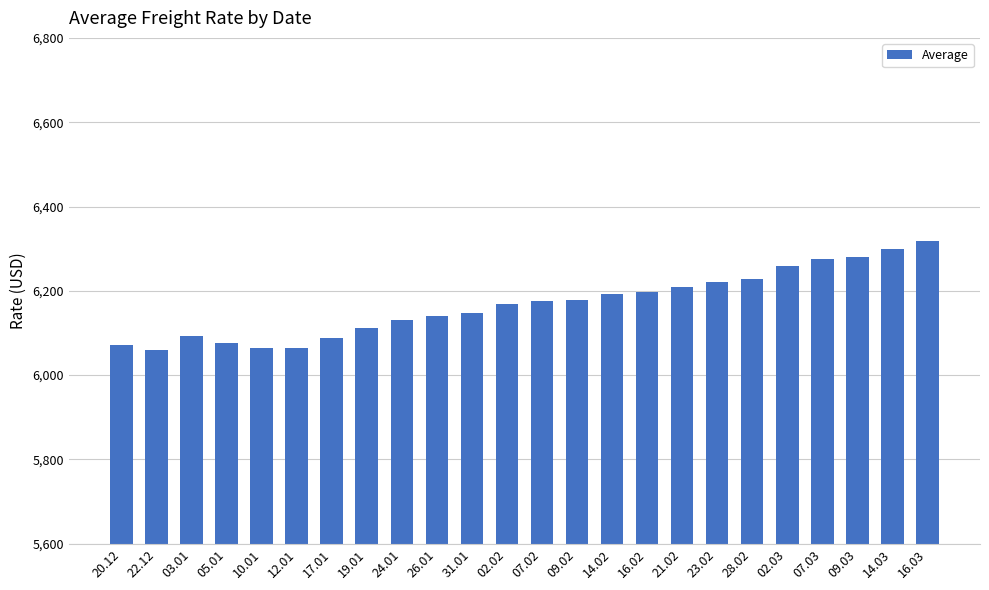

Which label corresponds to the largest value in the chart?

16.03